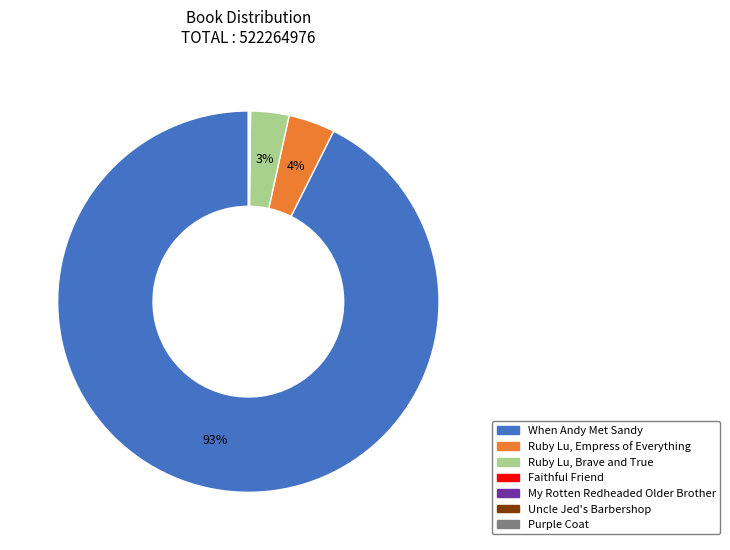

To the nearest percent, what is the average slice percentage?

14%